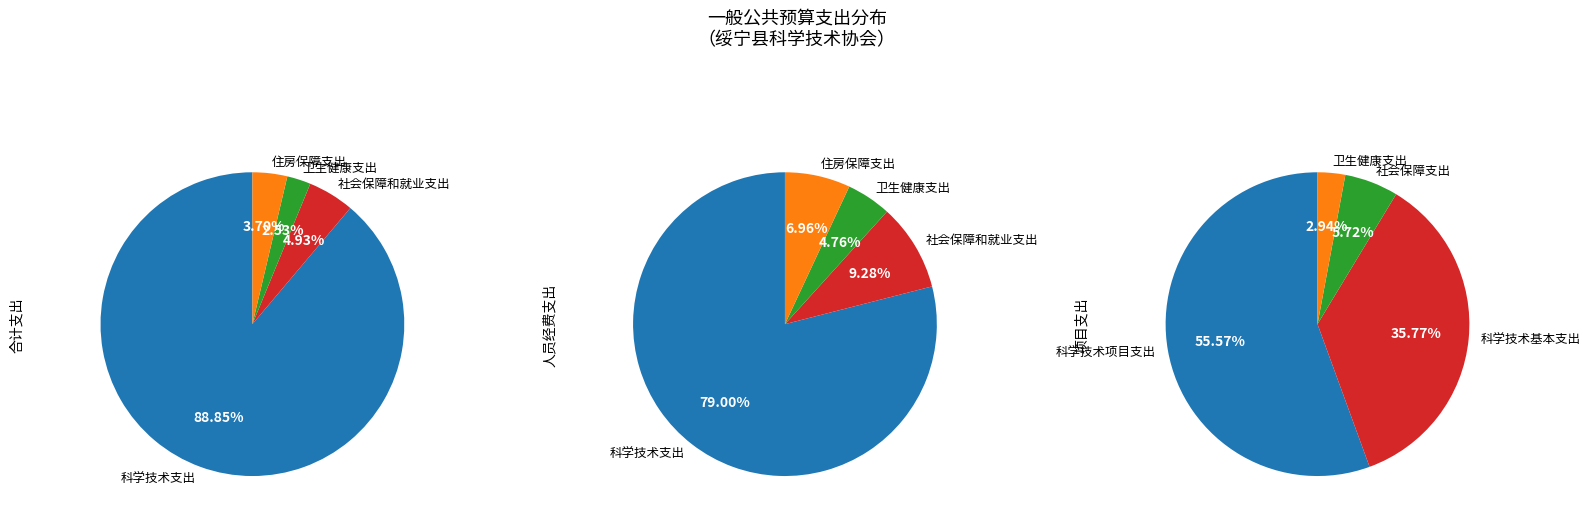

What is the largest slice in the pie chart?

科学技术支出